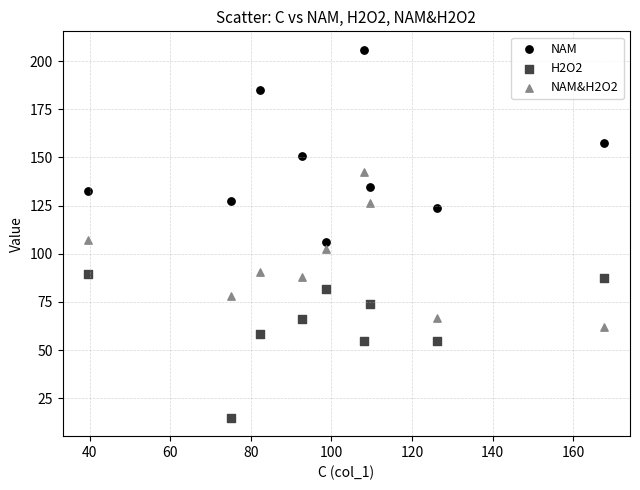

Which series has the largest Y range (max minus min)?

NAM